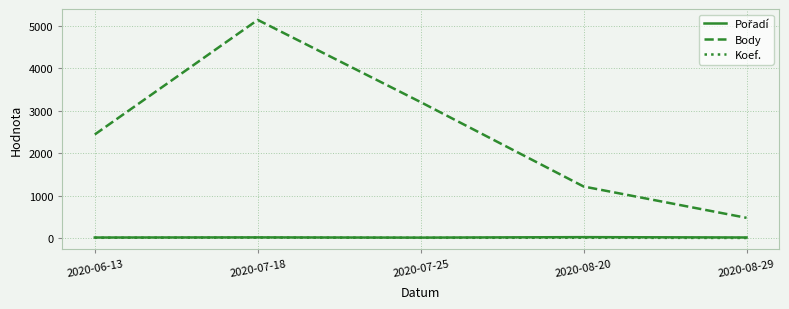

True or false: Koef. has more than 2 interior local peaks.

False